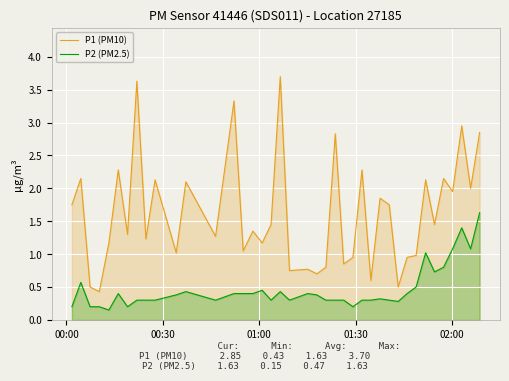

True or false: P2 (PM2.5) and P1 (PM10) intersect in this chart.

False